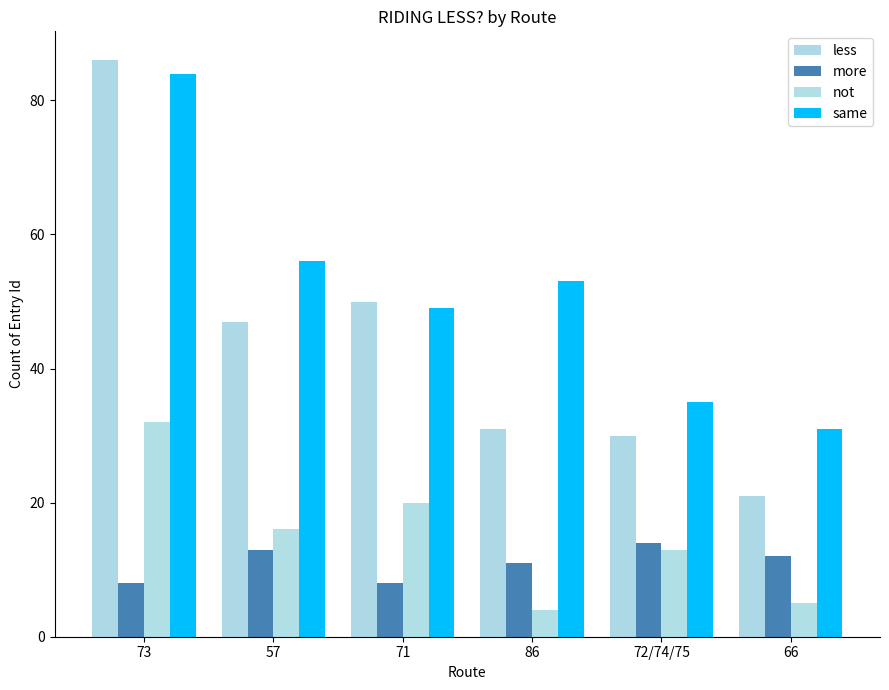

What is the difference between the second highest and second lowest values in the same series?

21